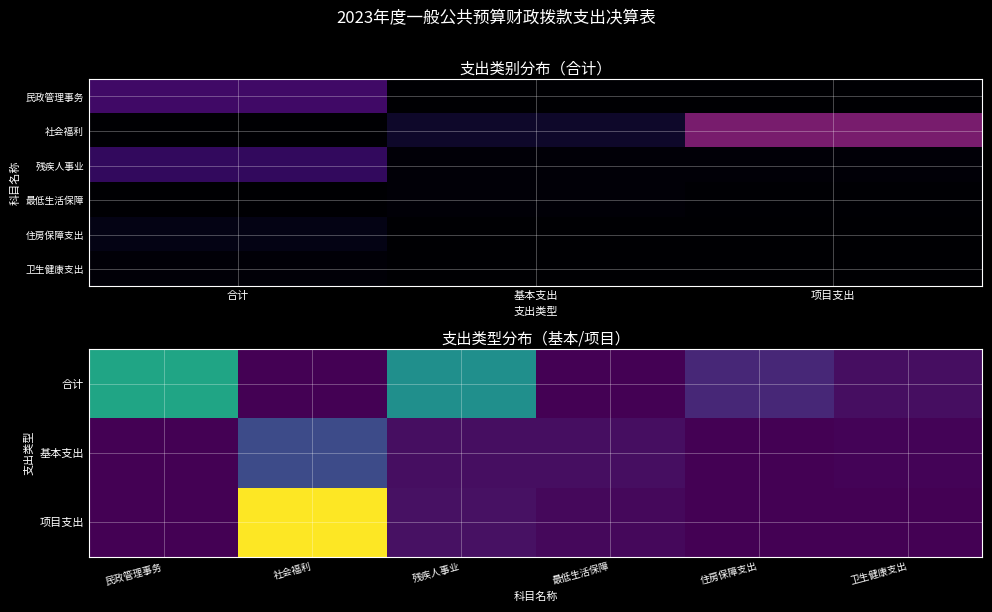

The 民政管理事务 series shows 21.8 at 项目支出. True or false?

False